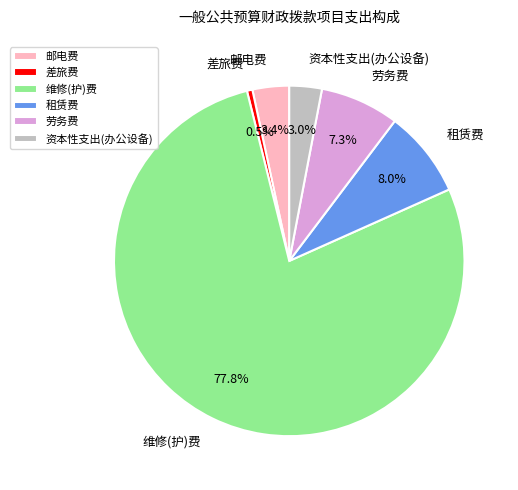

What percentage is NOT represented by 租赁费?

92.0%